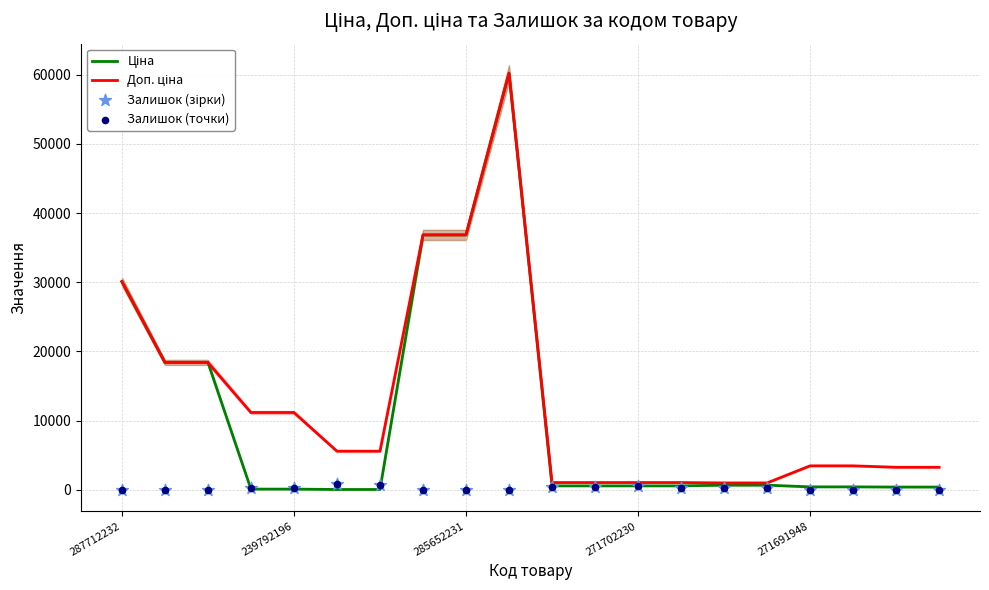

At which category is the sum across all series the highest?

9